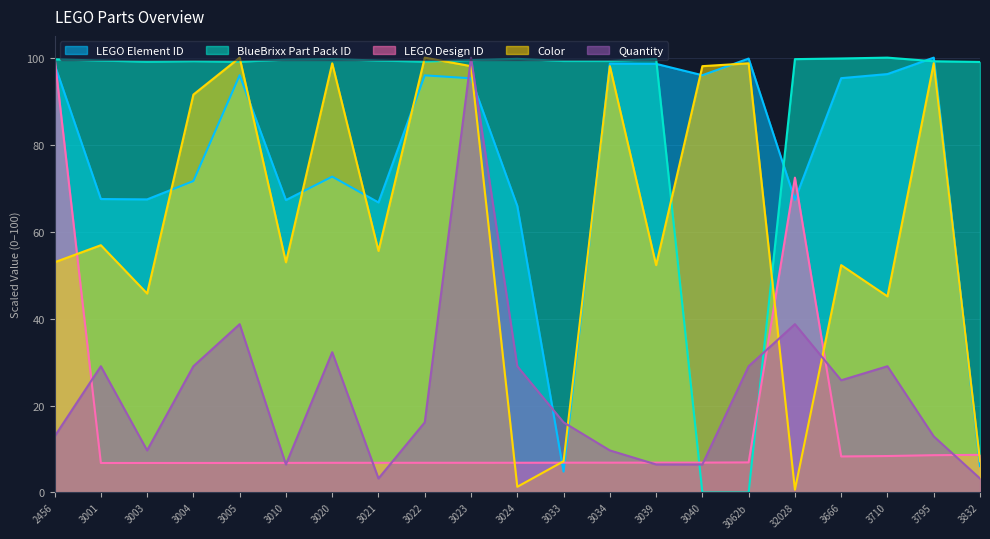

At which category is the sum across all series the highest?

3023